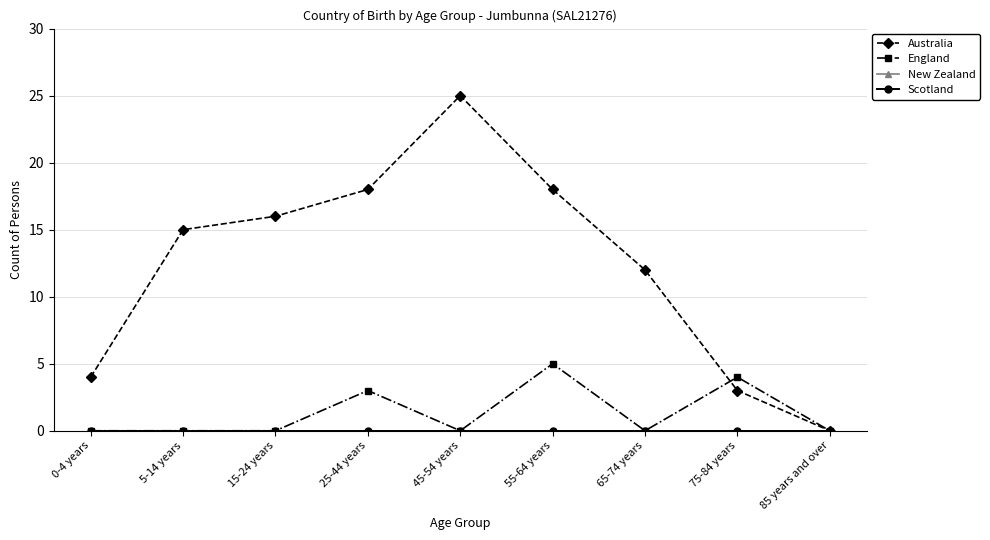

The value of England at 75-84 years is 3. True or false?

False